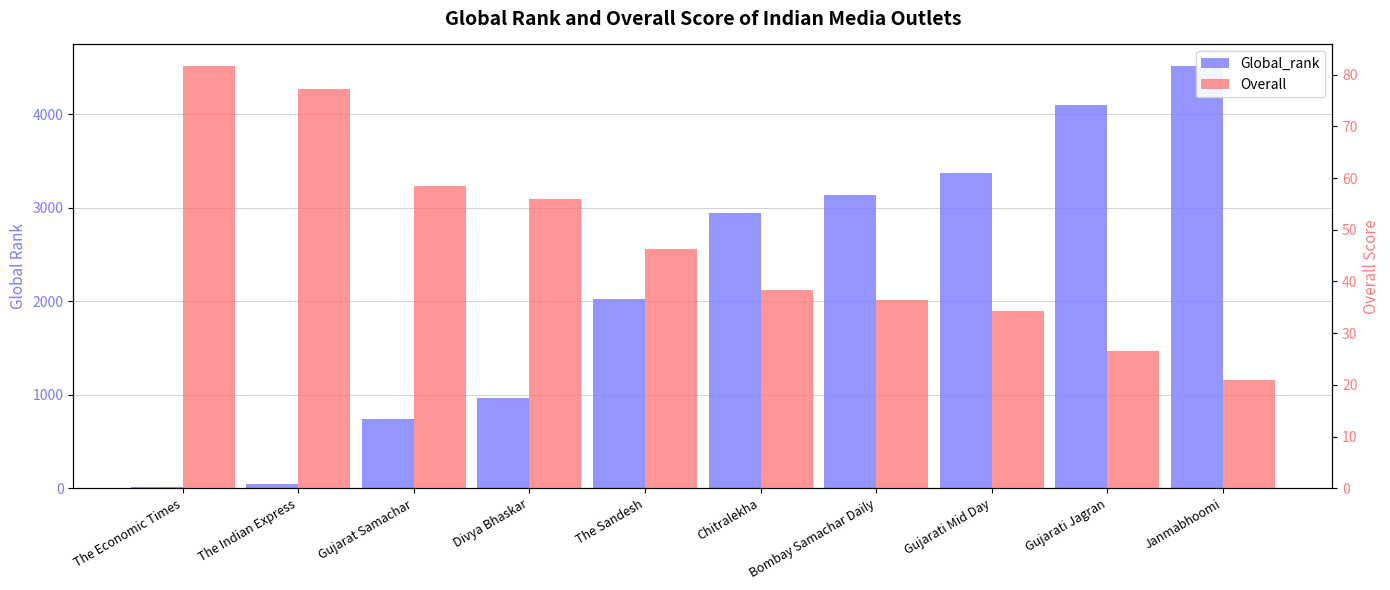

Which category has the highest value in the Overall series?

The Economic Times